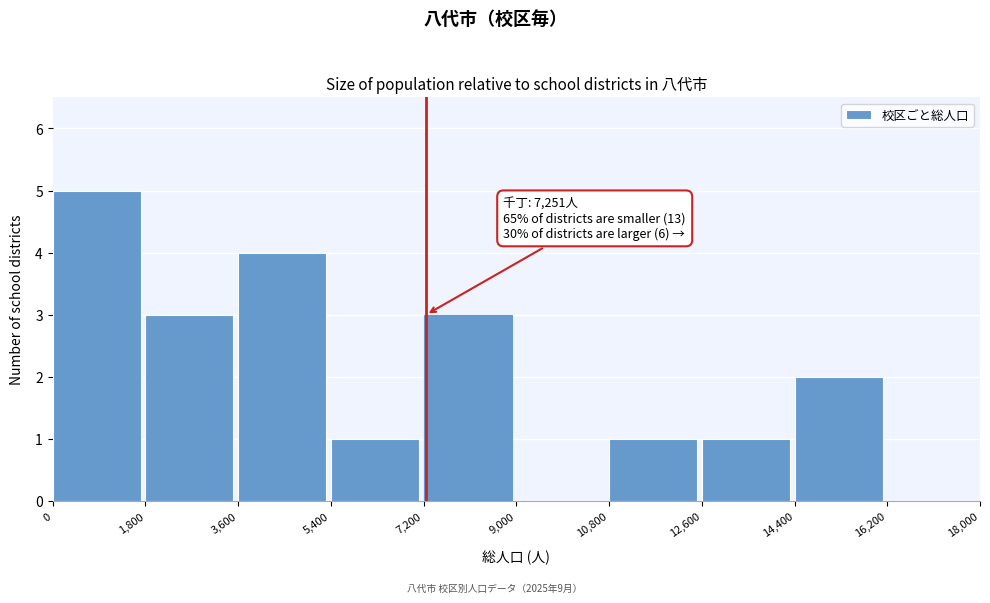

Over which range of the x-axis is the bar tallest?

0 to 1,800